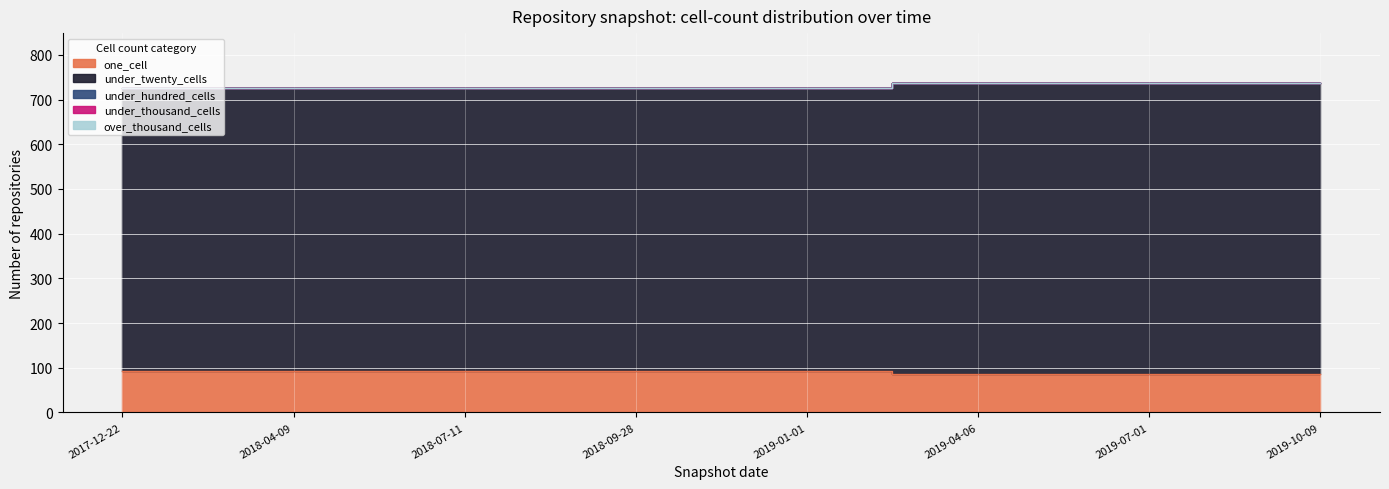

What position from the left is 2018-07-11?

3